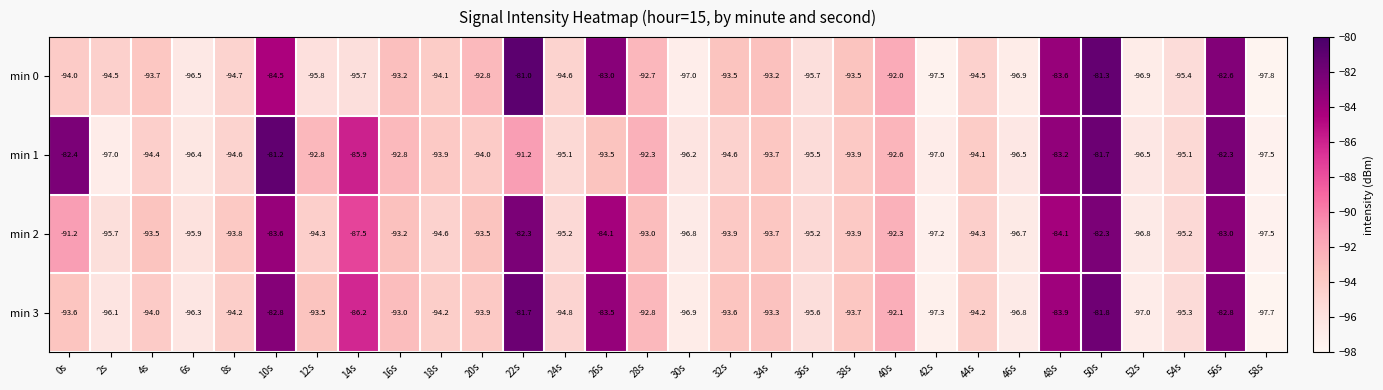

How many distinct data groups are displayed?

4